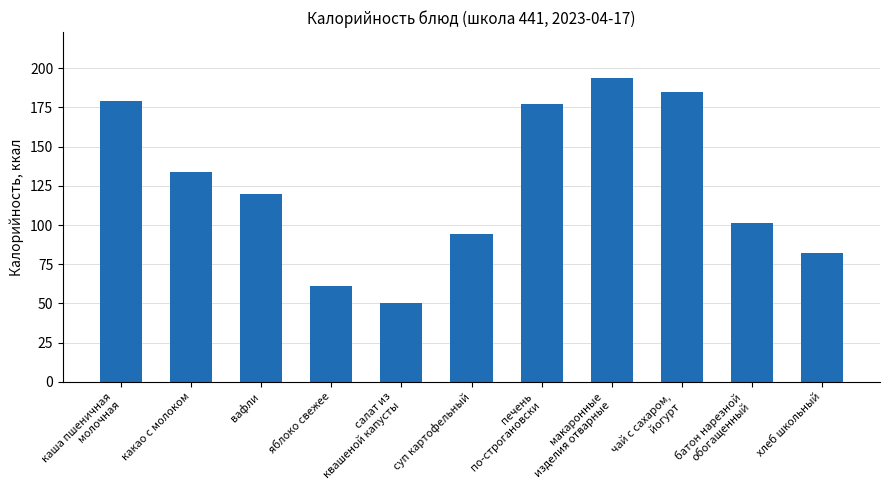

What is the smallest value displayed?

50